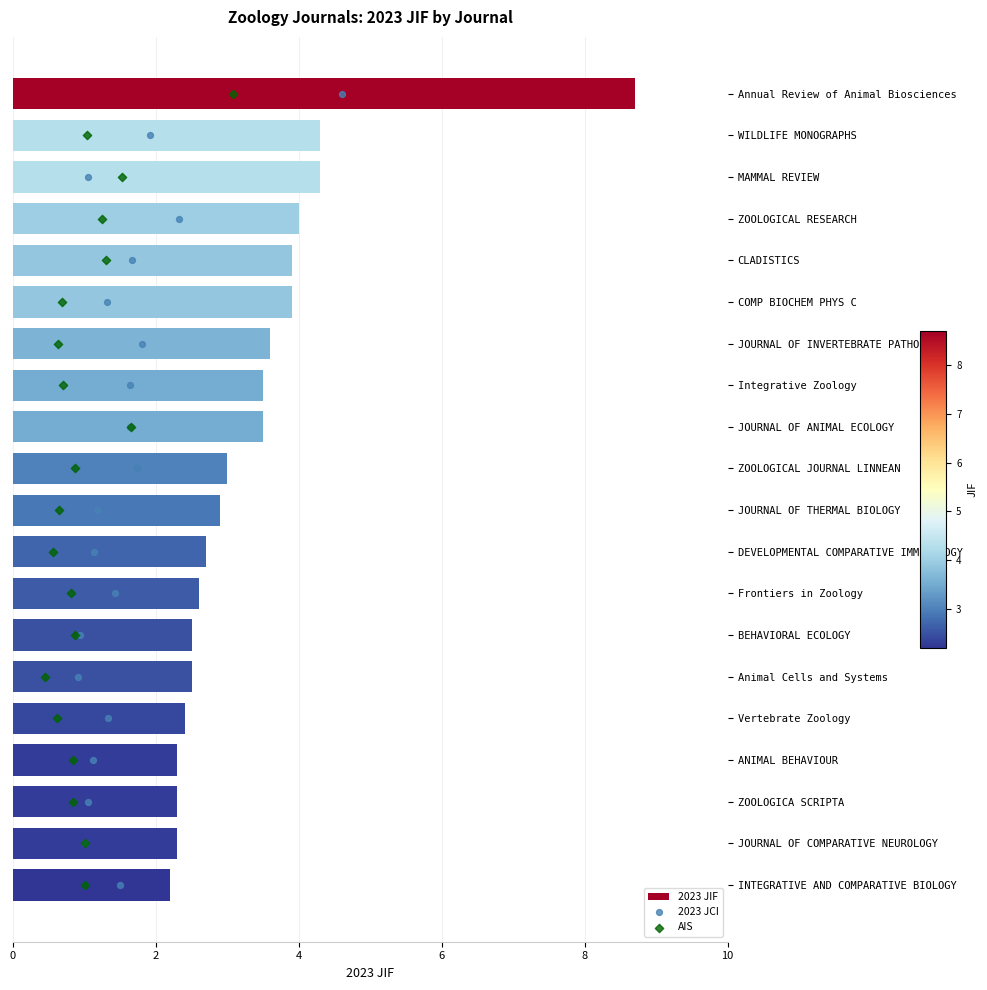

Which series has the largest total across all categories?

2023 JCI